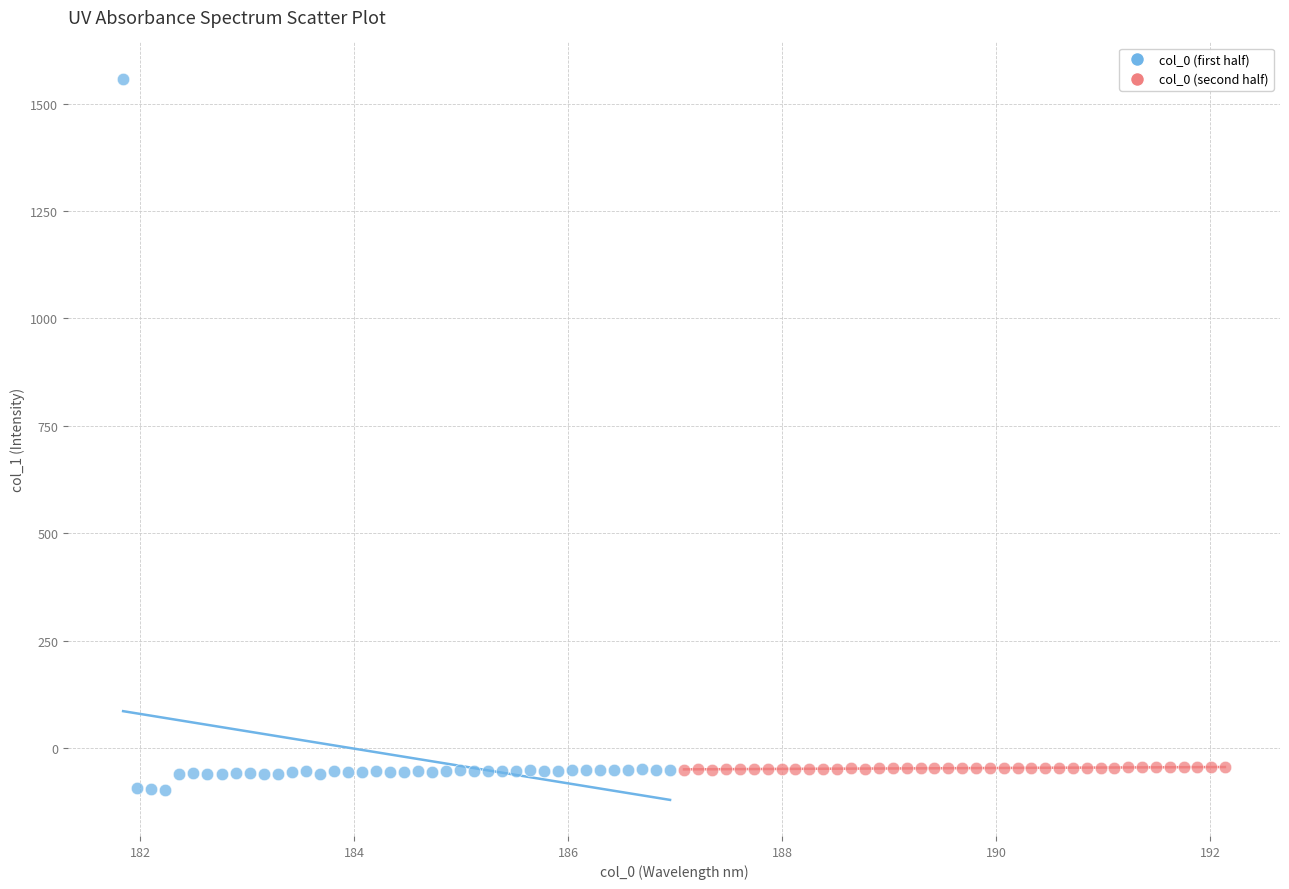

Which series reaches the minimum Y coordinate?

col_0 (first half)